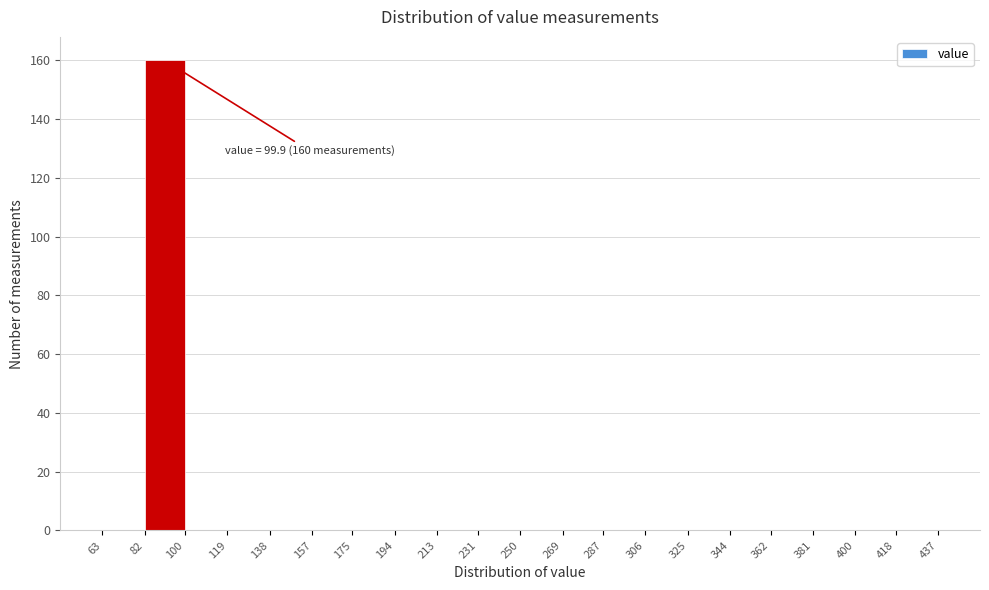

Which range on the x-axis has the tallest bar?

82 to 100